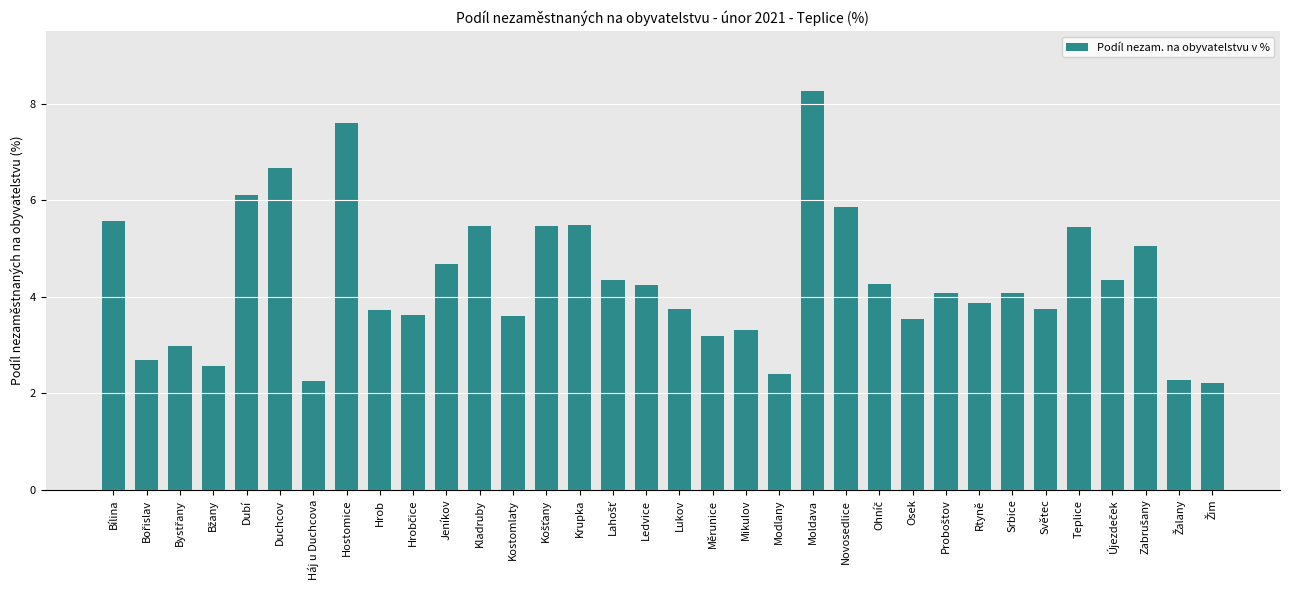

What is the smallest value displayed?

2.2